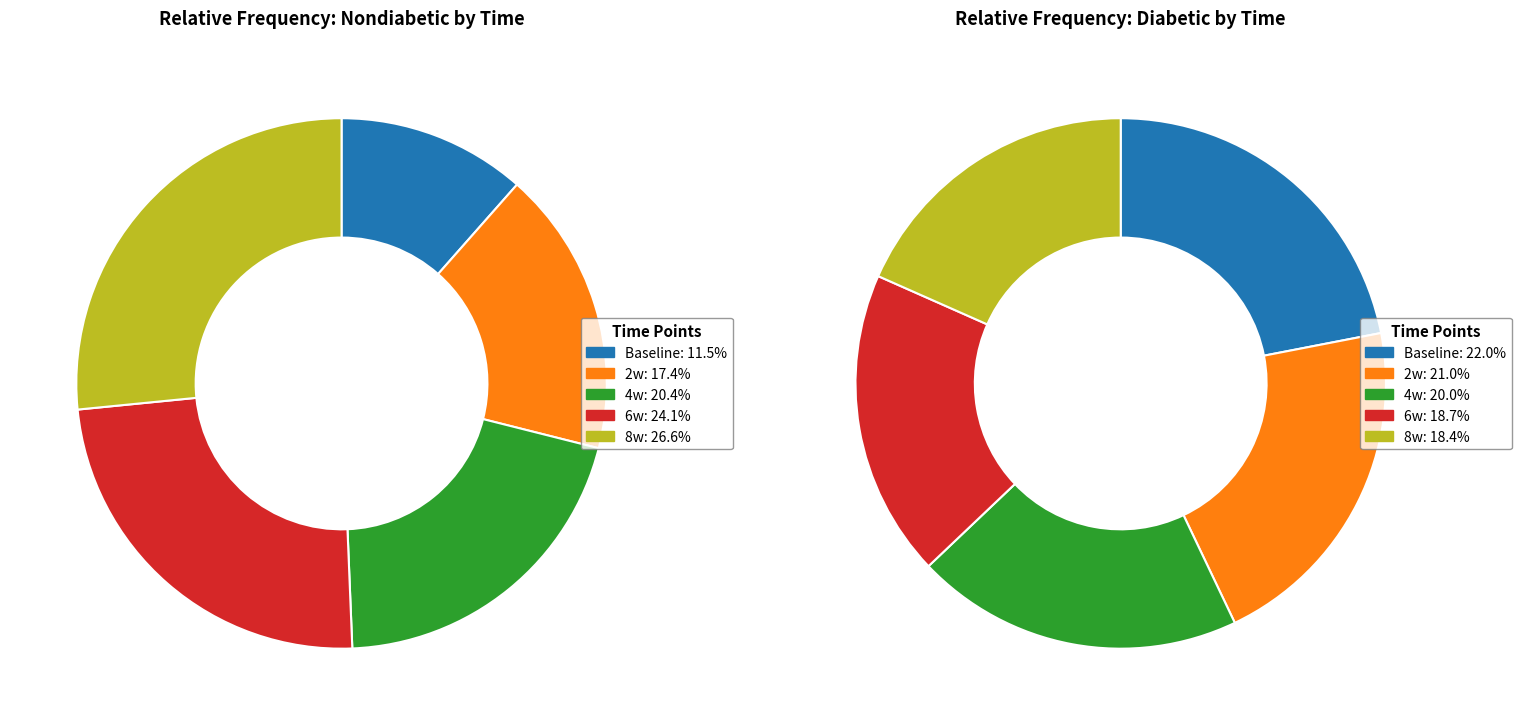

Between Baseline and 6w, which series saw the biggest shift?

Nondiabetic